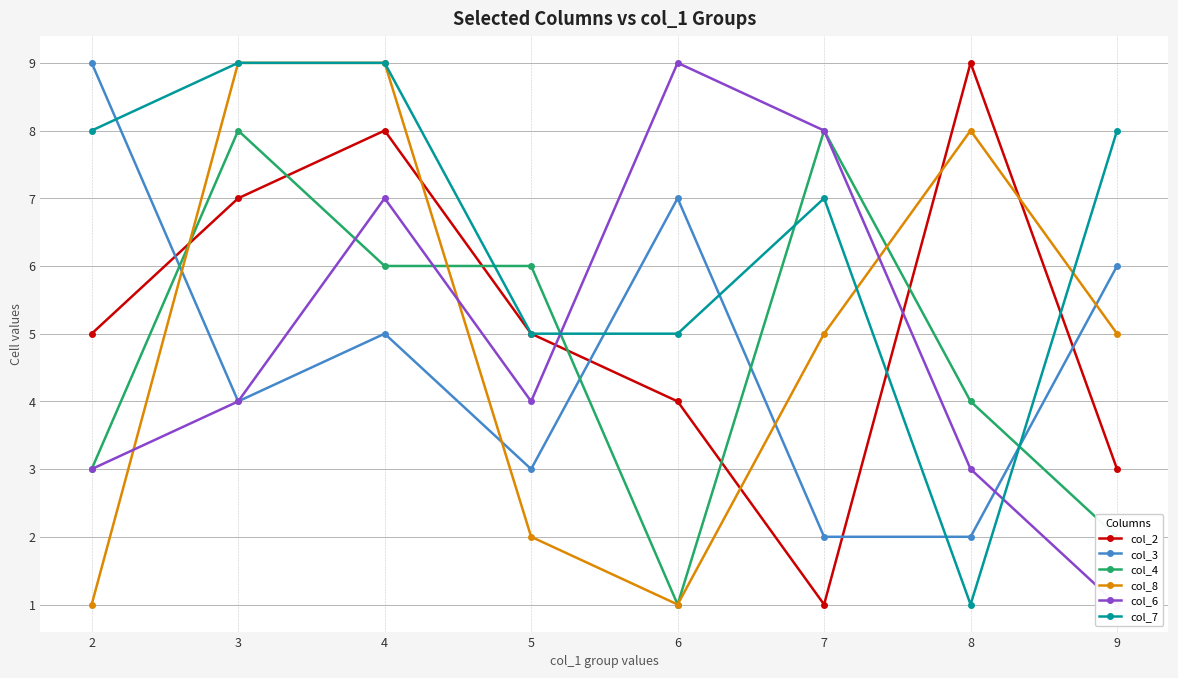

What is the highest value of the col_3 series?

9